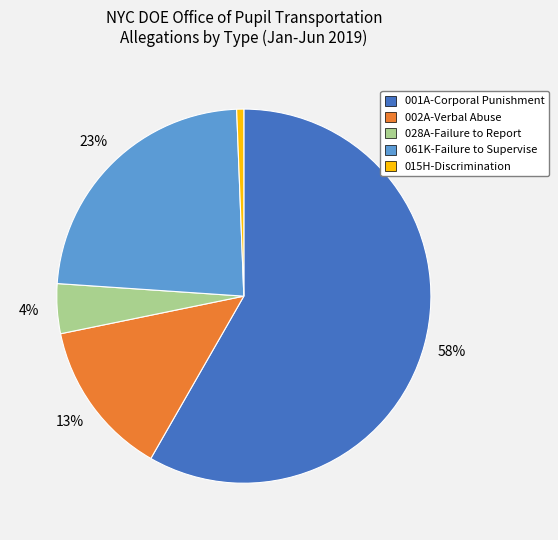

What is the majority slice?

001A-Corporal Punishment